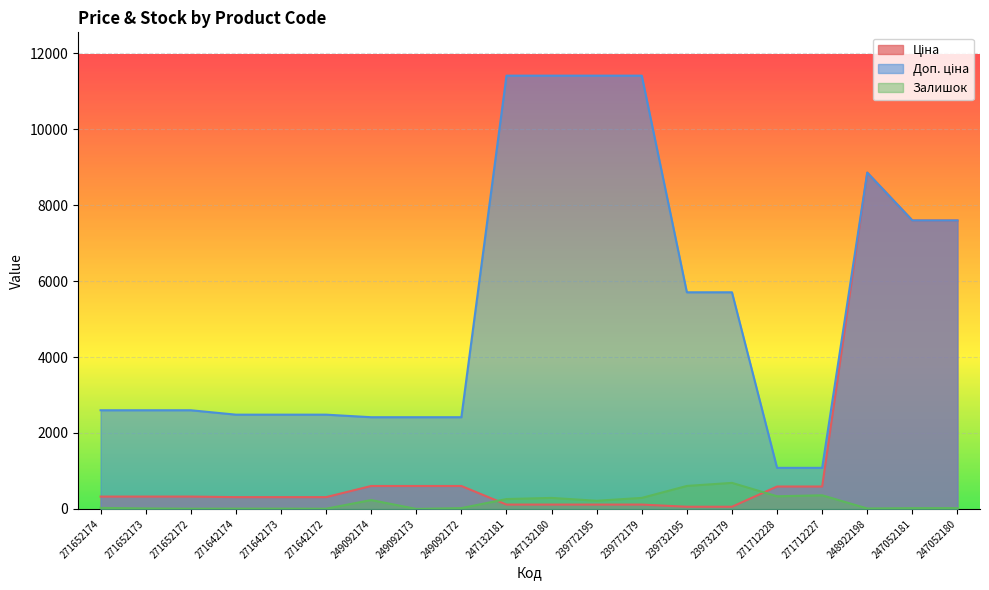

The Ціна series shows 55.3 at 247132181. True or false?

False